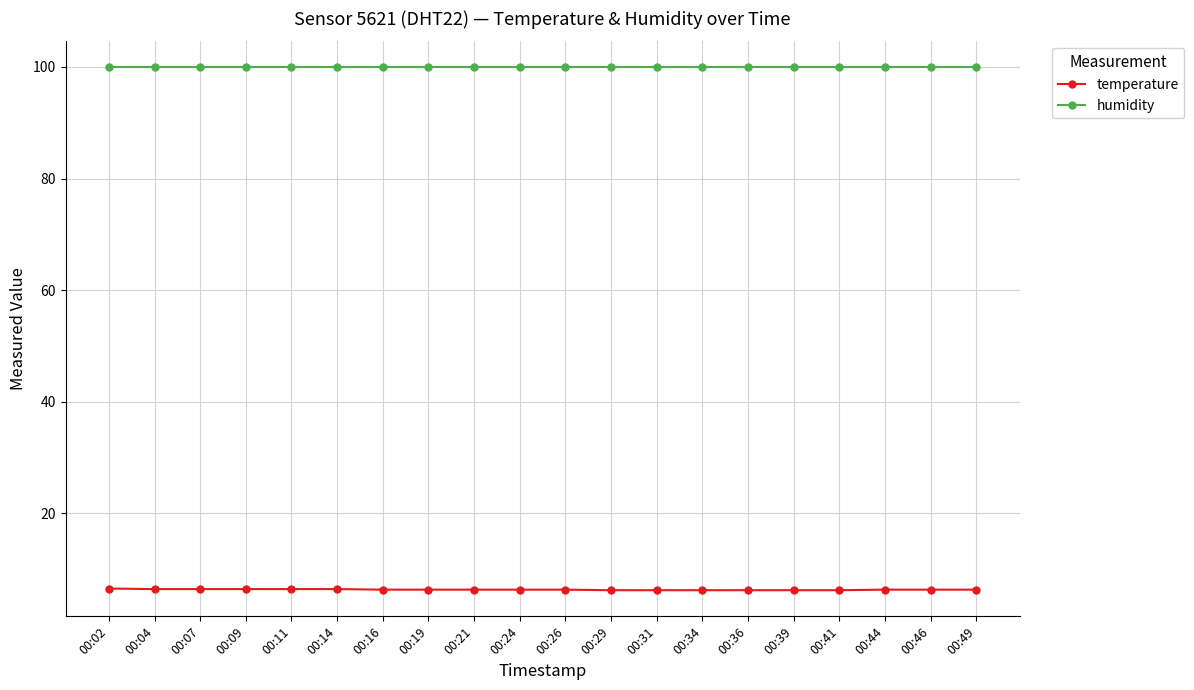

What is the lowest value of the temperature series?

6.2